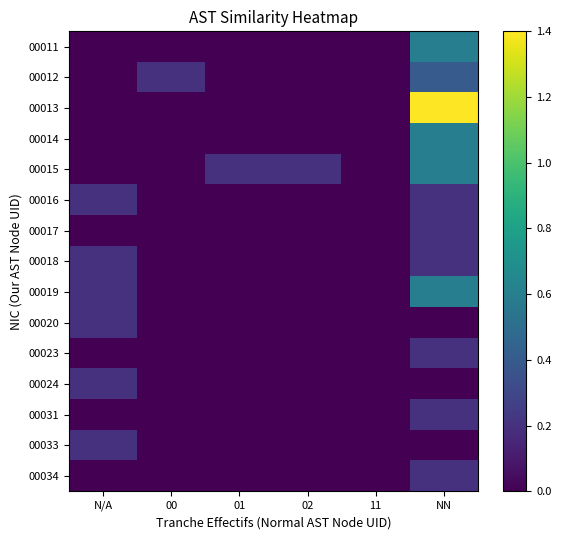

What is the greatest value displayed?

1.4